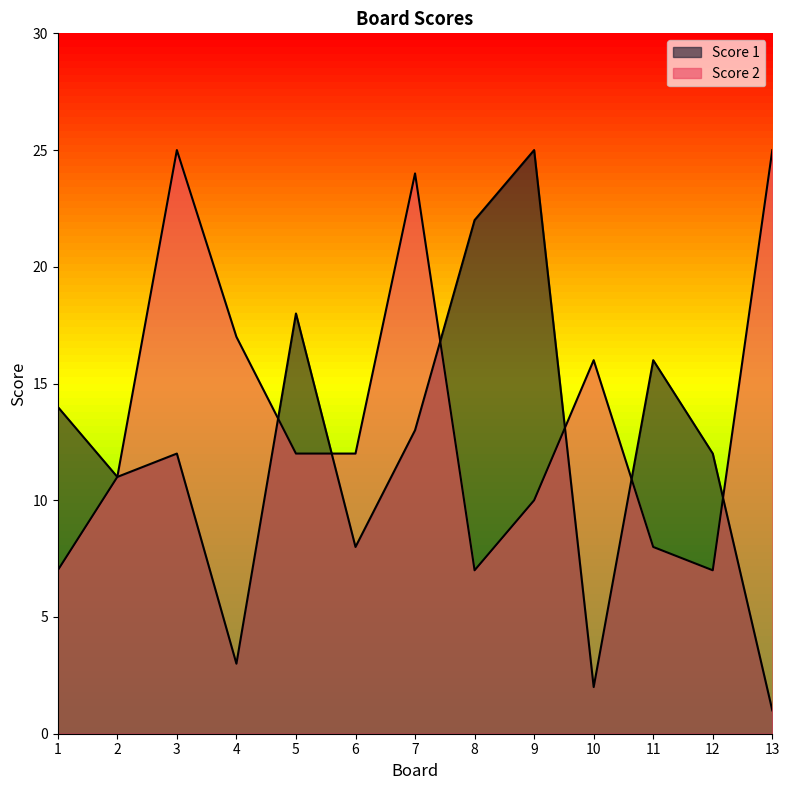

Which category has the lowest value in the Score 2 series?

1